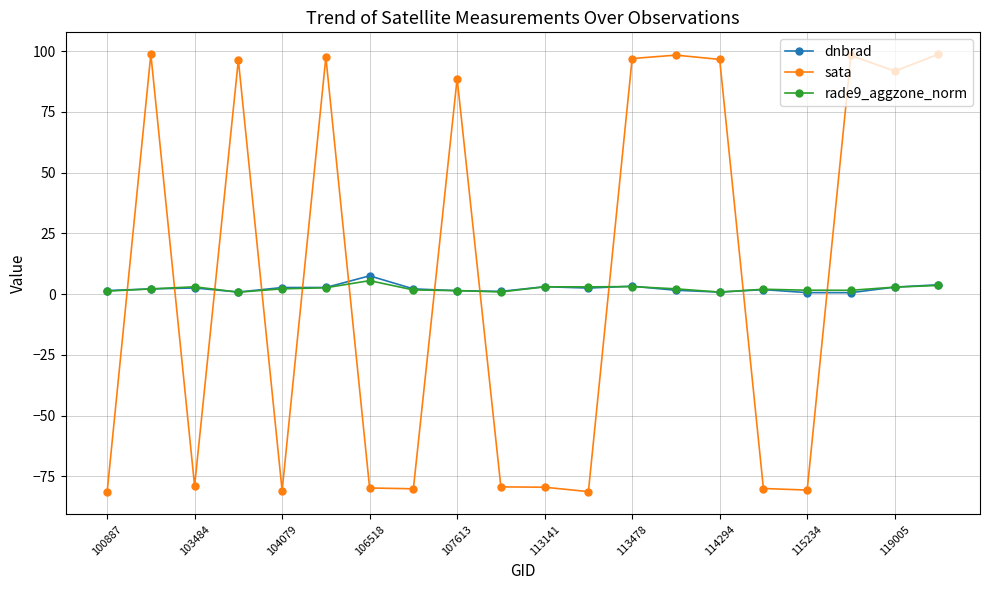

What is the value of the dnbrad point at the 17th from the left?

0.7